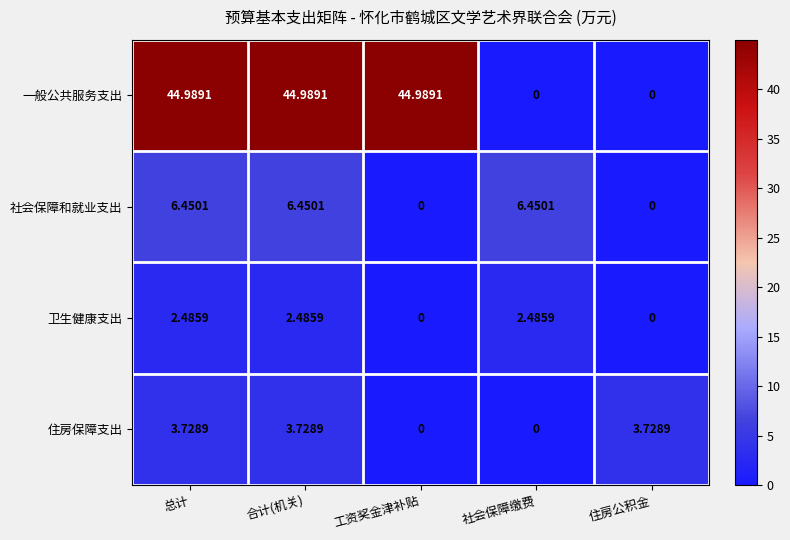

Is the value of 社会保障和就业支出 at 合计(机关) greater than the value of 住房保障支出 at 合计(机关)?

Yes